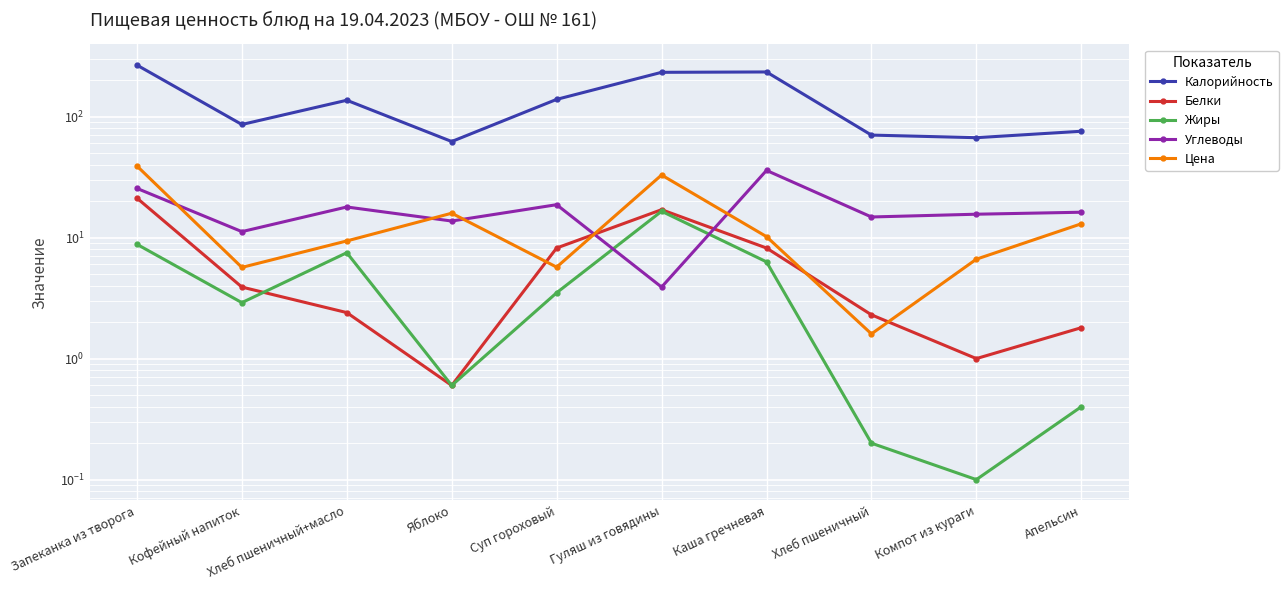

What is the average value of the Углеводы series?

17.3